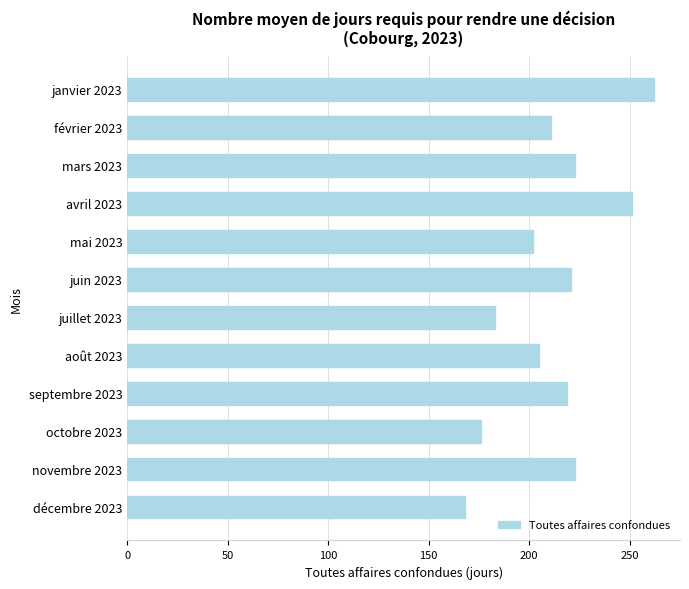

Which label corresponds to the smallest value in the chart?

décembre 2023